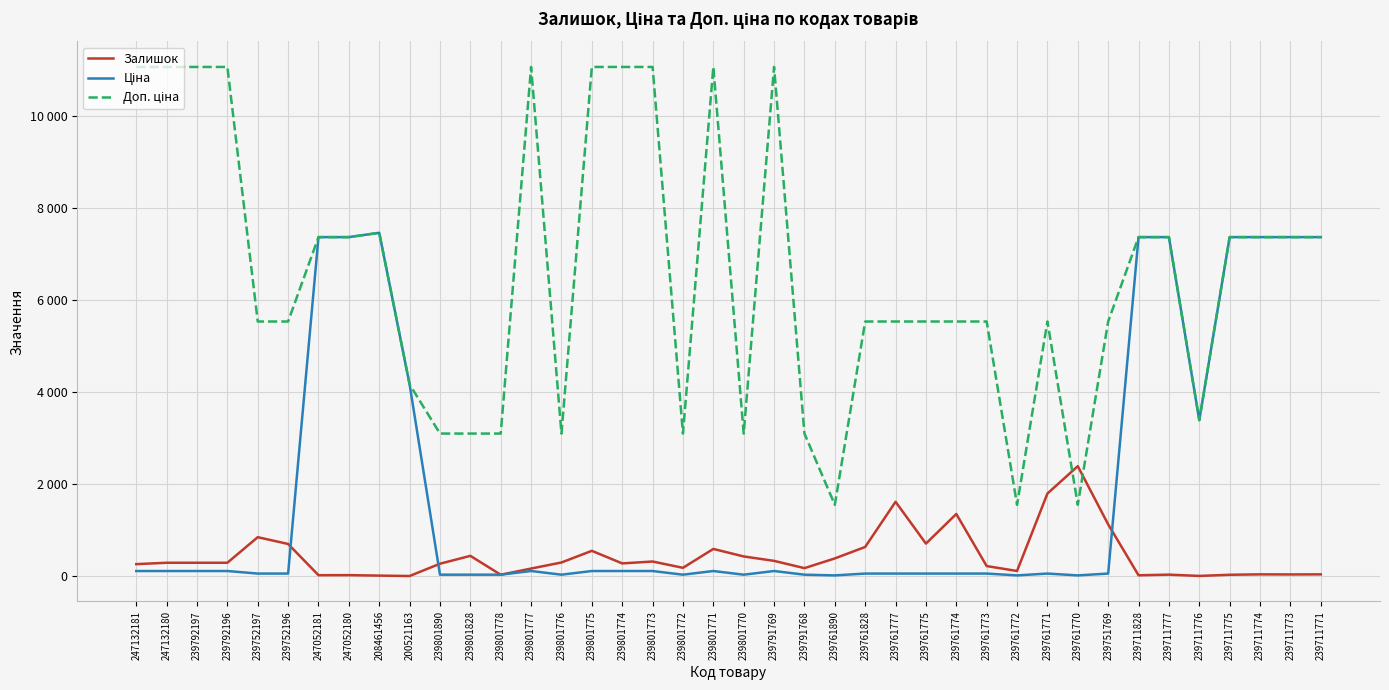

The value of Доп. ціна at 200521163 is 4162.0. True or false?

True